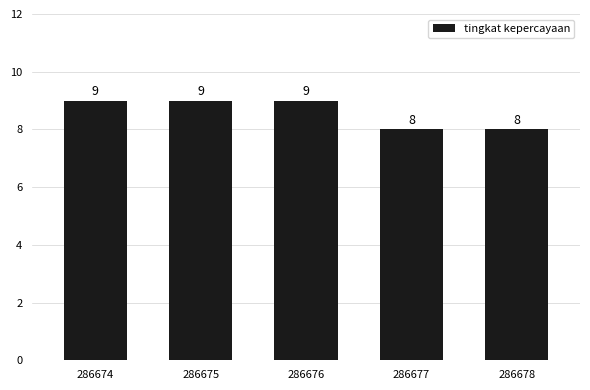

Is it true that the value at 286675 is 16?

False